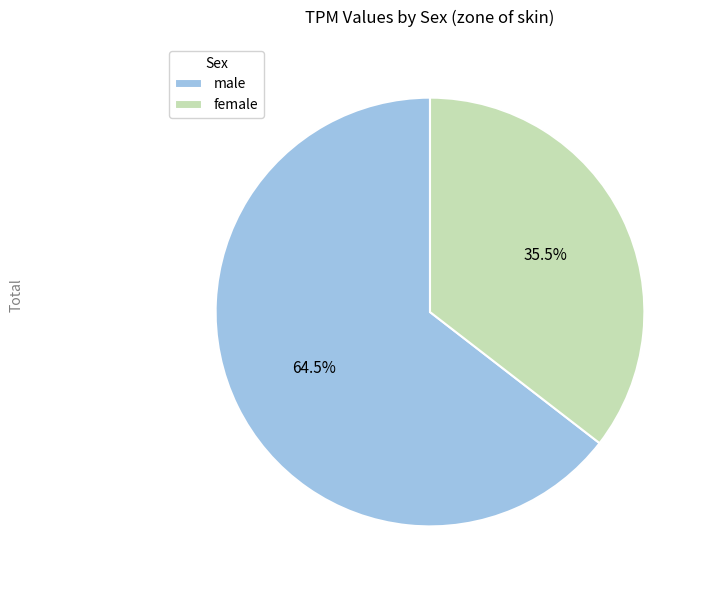

Count the number of slices in the pie.

2